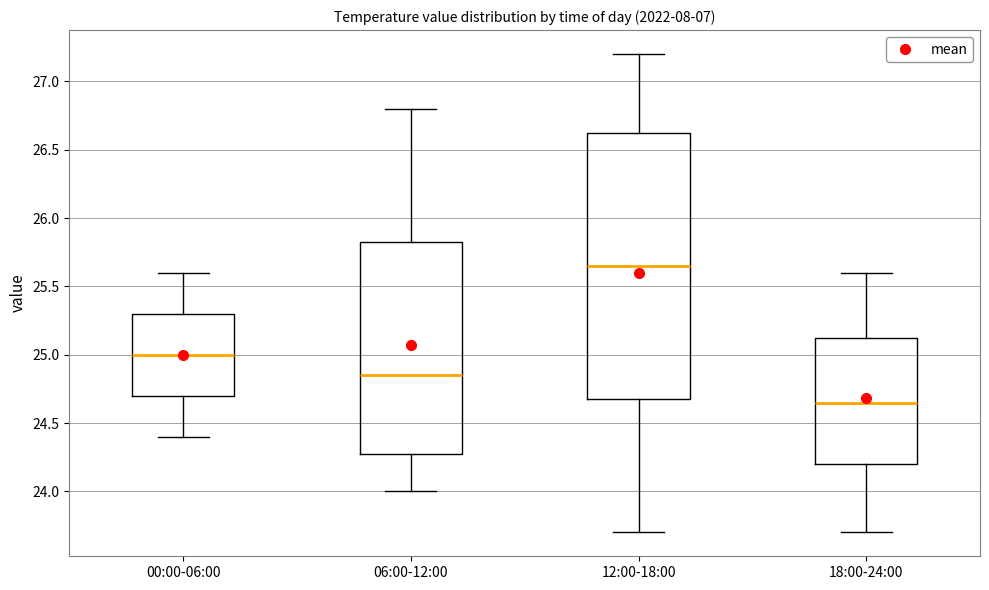

Which box is the tallest, from its lower edge to its upper edge?

12:00-18:00